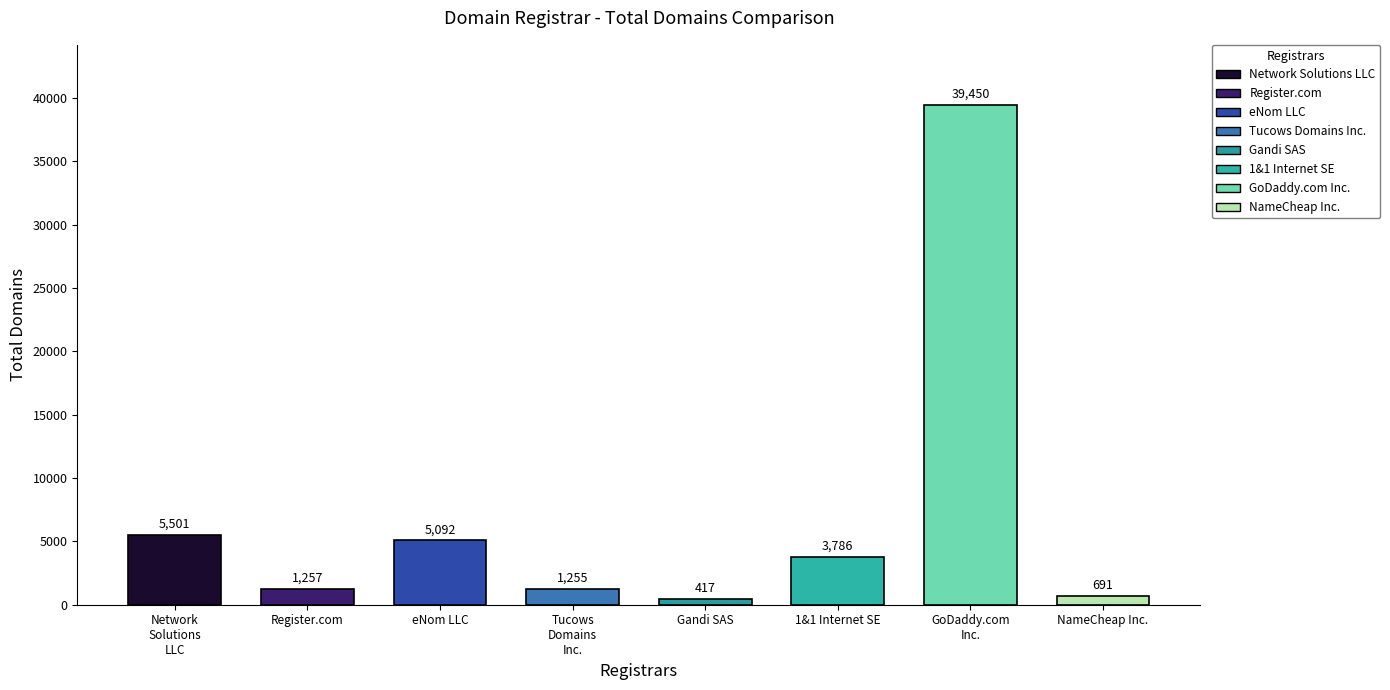

What is the difference between the second highest and minimum values?

5084